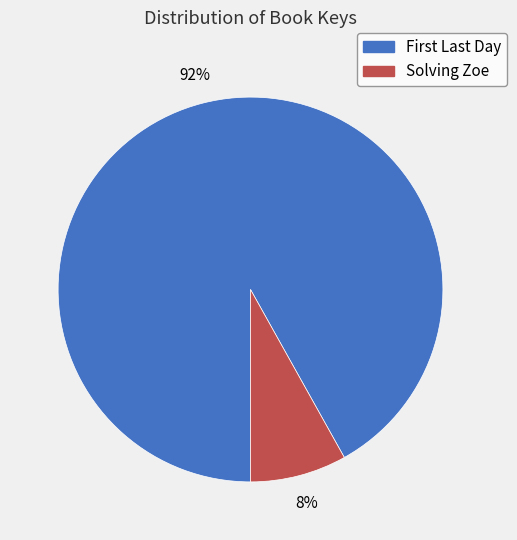

Which category has the smallest portion of the pie?

Solving Zoe